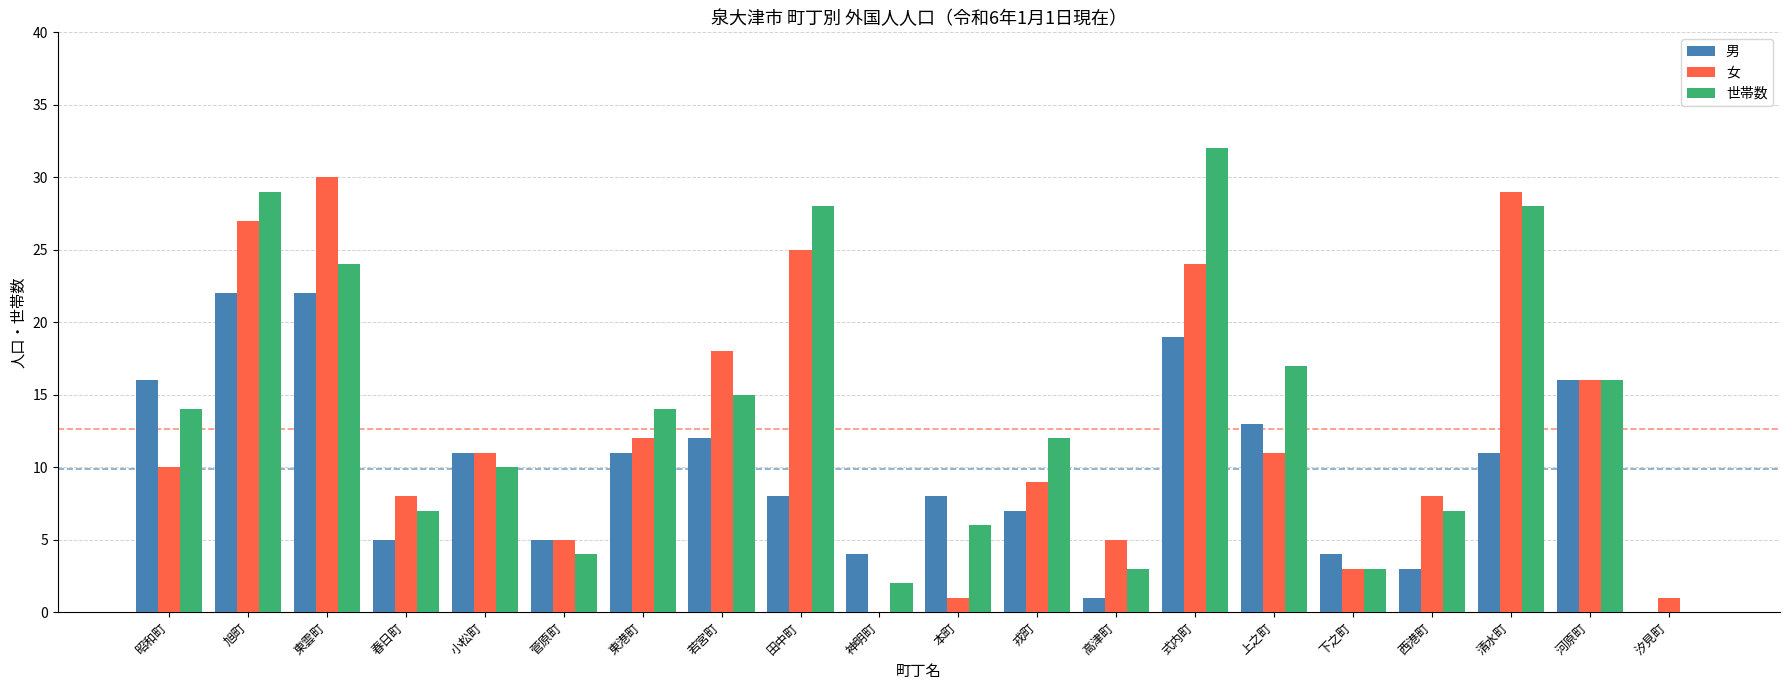

Which label corresponds to the largest value in the chart?

式内町